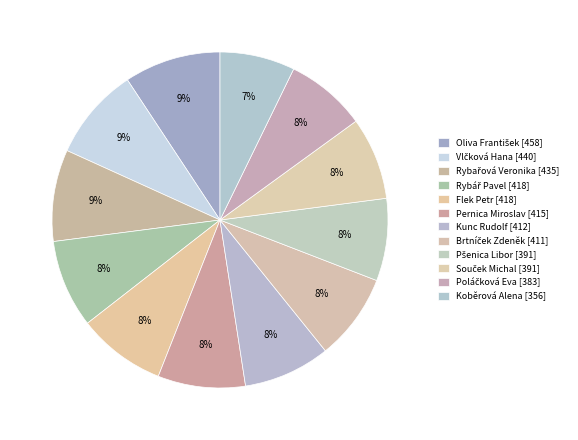

Count the number of slices in the pie.

12